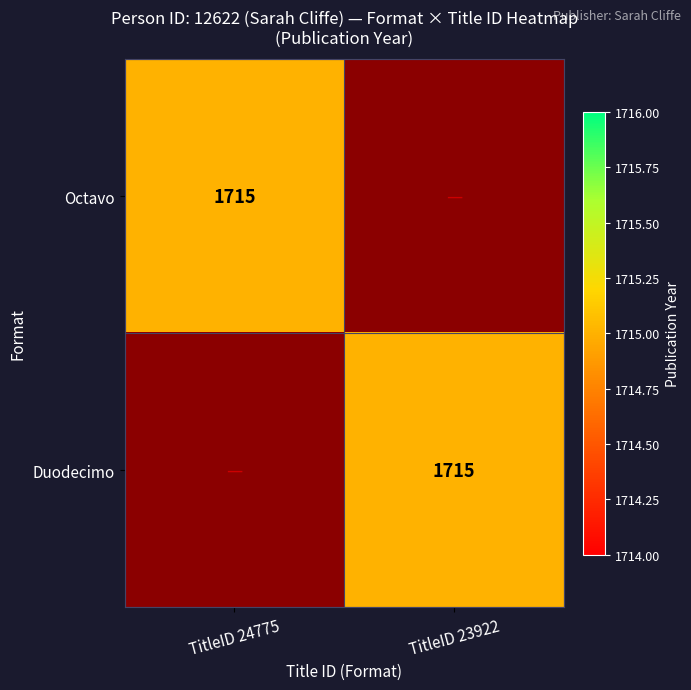

The Duodecimo series shows 2765 at TitleID 23922. True or false?

False